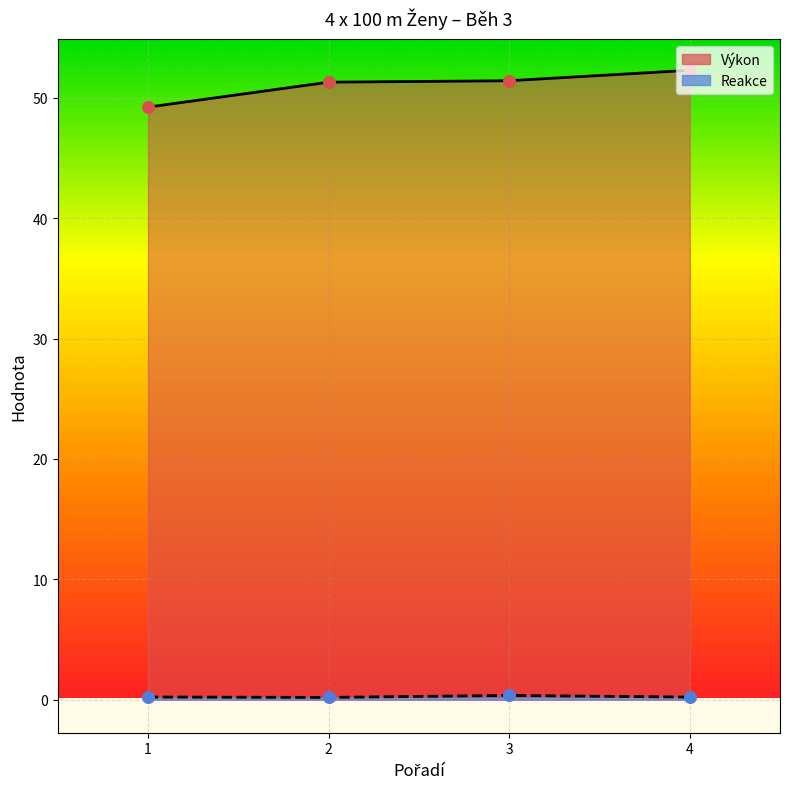

Which series reaches the maximum Y coordinate?

Výkon